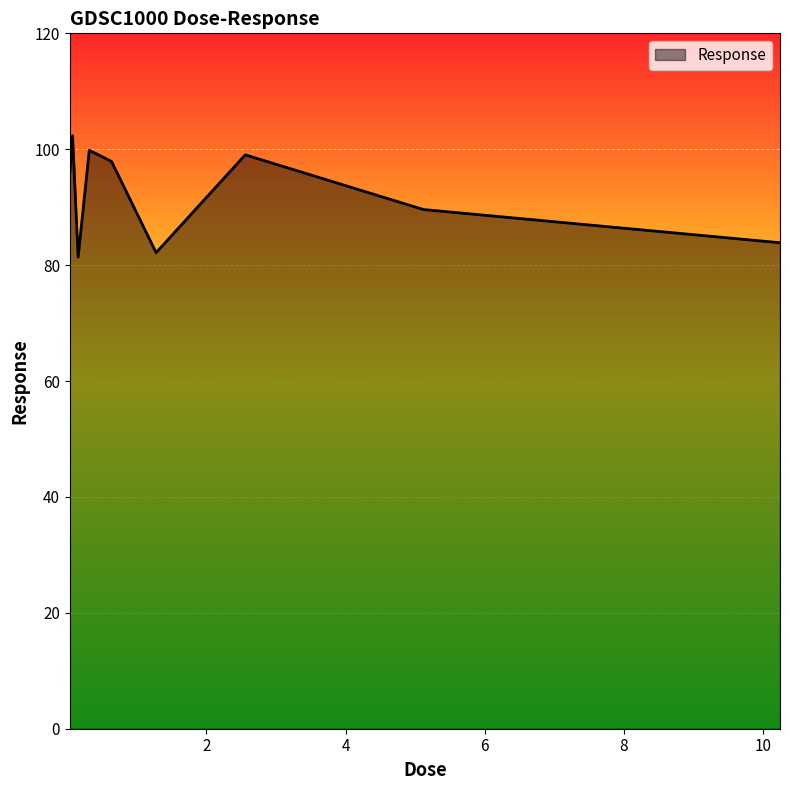

What is the greatest value displayed?

102.3